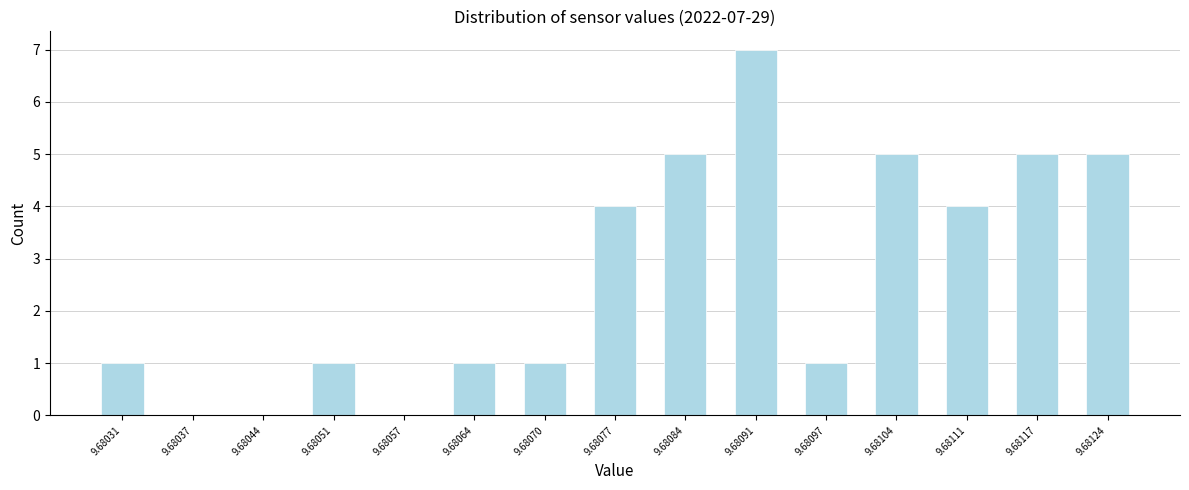

Reading left to right, what are all the values shown in this chart?

9.68031=1	9.68037=0	9.68044=0	9.68051=1	9.68057=0	9.68064=1	9.68070=1	9.68077=4	9.68084=5	9.68091=7	9.68097=1	9.68104=5	9.68111=4	9.68117=5	9.68124=5